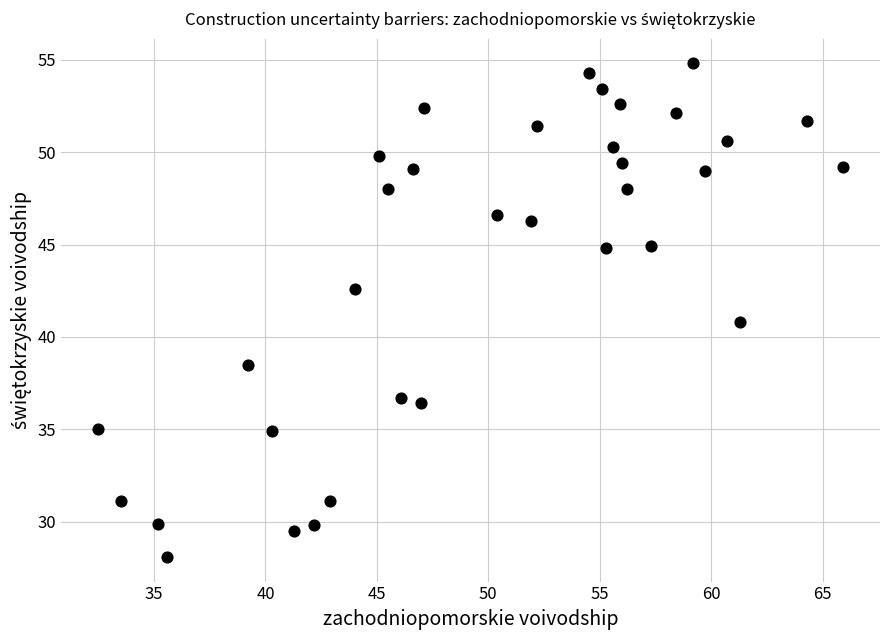

What is the range of X values (max minus min)?

33.4